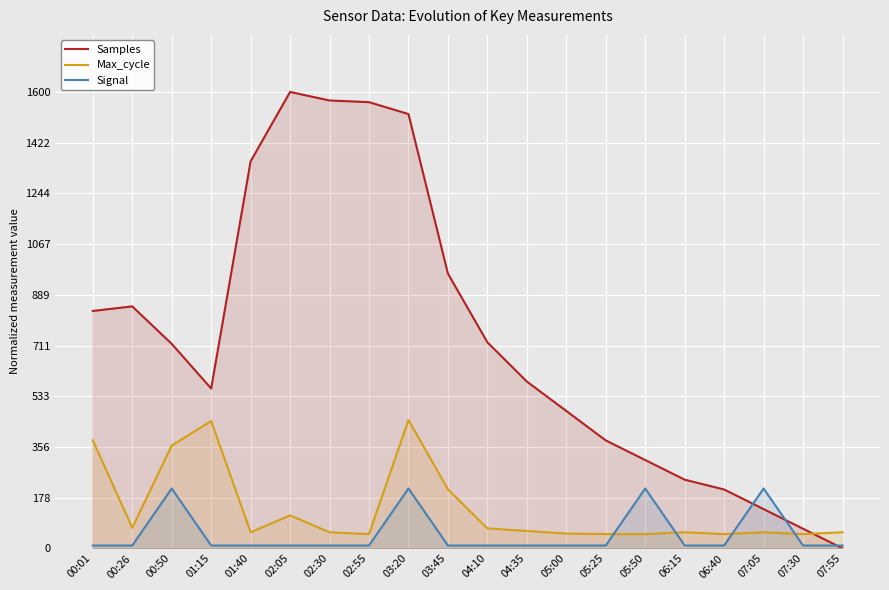

Reading left to right, transcribe all the data shown in this chart.

Samples: 00:01=832.2	00:26=848.3	00:50=716.9	01:15=560.4	01:40=1356.8	02:05=1600.0	02:30=1570.1	02:55=1564.2	03:20=1522.6	03:45=963.2	04:10=722.4	04:35=584.8	05:00=481.6	05:25=378.4	05:50=309.6	06:15=240.8	06:40=206.4	07:05=137.6	07:30=68.8	07:55=0.0
Max_cycle: 00:01=378.8	00:26=71.9	00:50=360.5	01:15=446.3	01:40=56.4	02:05=115.8	02:30=56.4	02:55=50.0	03:20=450.0	03:45=207.1	04:10=70.1	04:35=61.0	05:00=51.8	05:25=50.0	05:50=50.0	06:15=56.4	06:40=50.0	07:05=56.4	07:30=50.0	07:55=56.4
Signal: 00:01=10.0	00:26=10.0	00:50=210.0	01:15=10.0	01:40=10.0	02:05=10.0	02:30=10.0	02:55=10.0	03:20=210.0	03:45=10.0	04:10=10.0	04:35=10.0	05:00=10.0	05:25=10.0	05:50=210.0	06:15=10.0	06:40=10.0	07:05=210.0	07:30=10.0	07:55=10.0